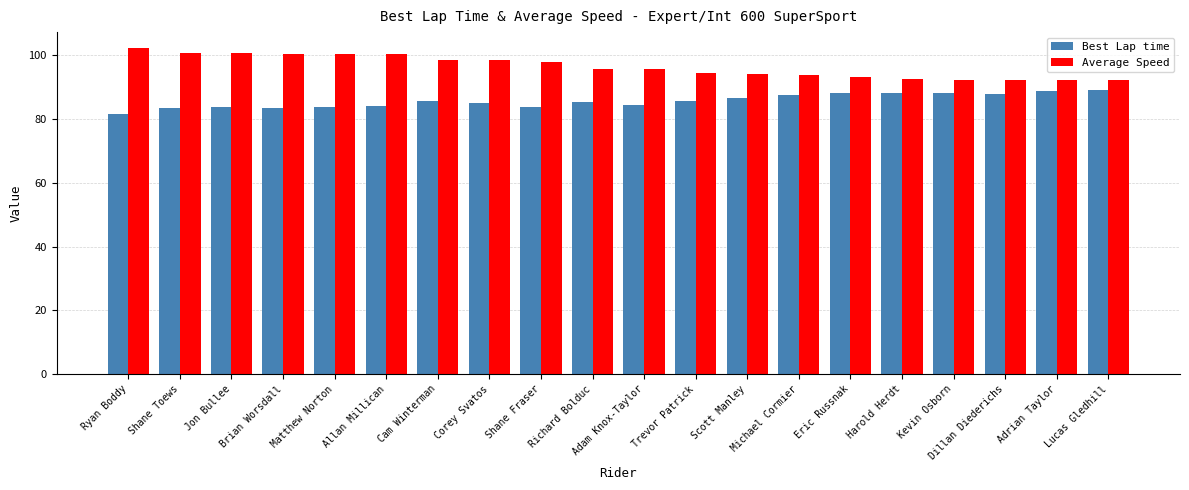

What is the value of the Best Lap time bar at the 14th from the left?

87.5